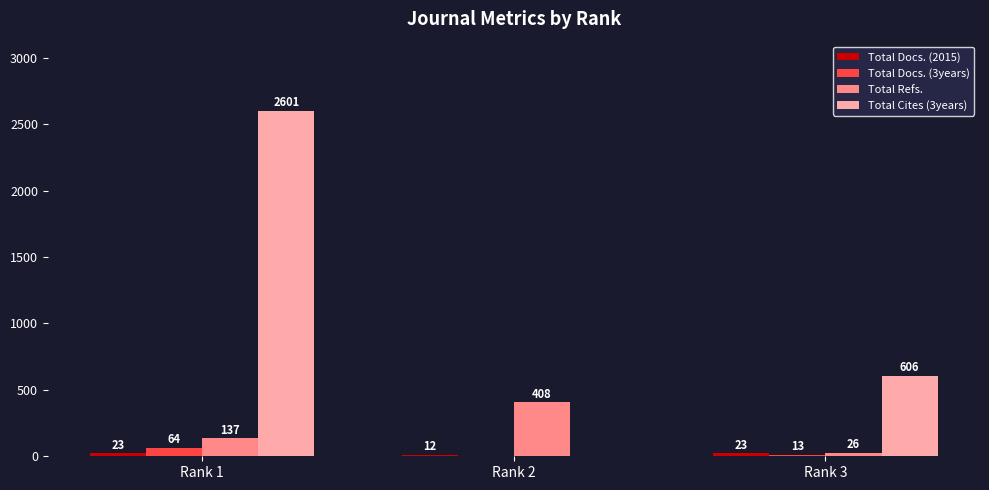

What is the sum of the Total Cites (3years) values at Rank 1 and Rank 3?

3207